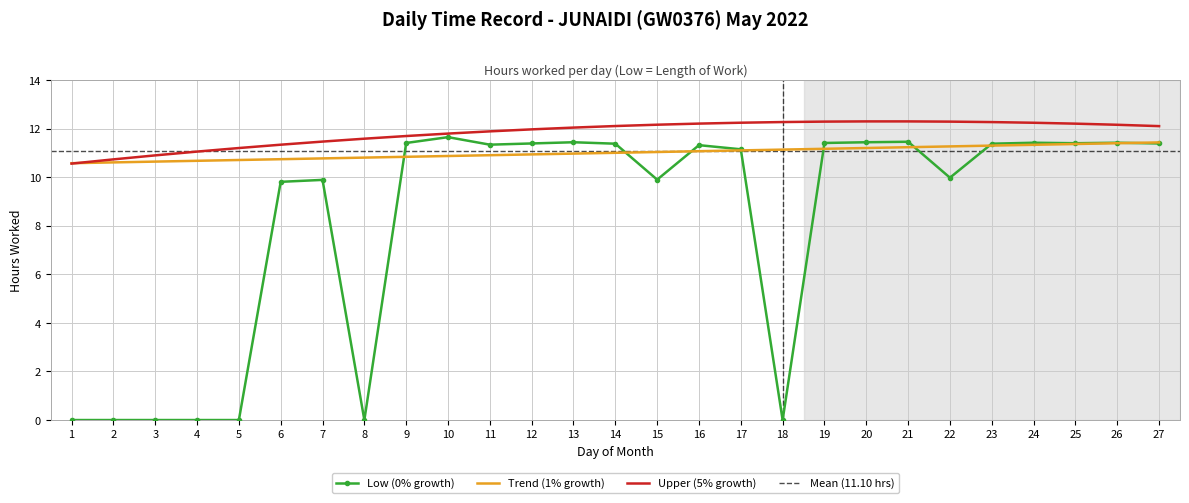

Rank the categories by value from highest to lowest.

10, 21, 13, 20, 24, 26, 9, 19, 25, 12, 27, 14, 23, 11, 16, 17, 22, 15, 7, 6, 1, 2, 3, 4, 5, 8, 18